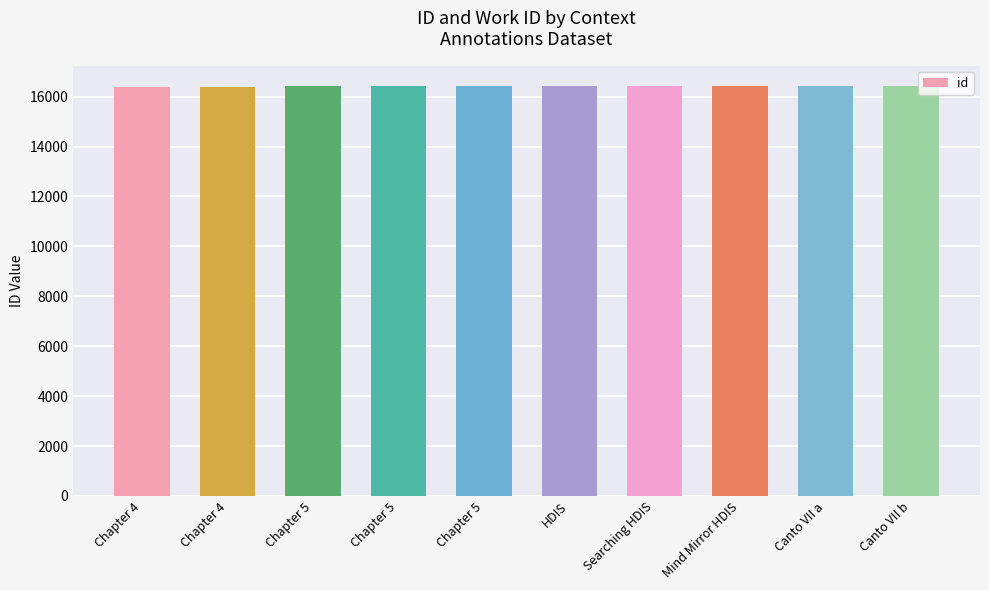

How many series are shown in this chart?

1